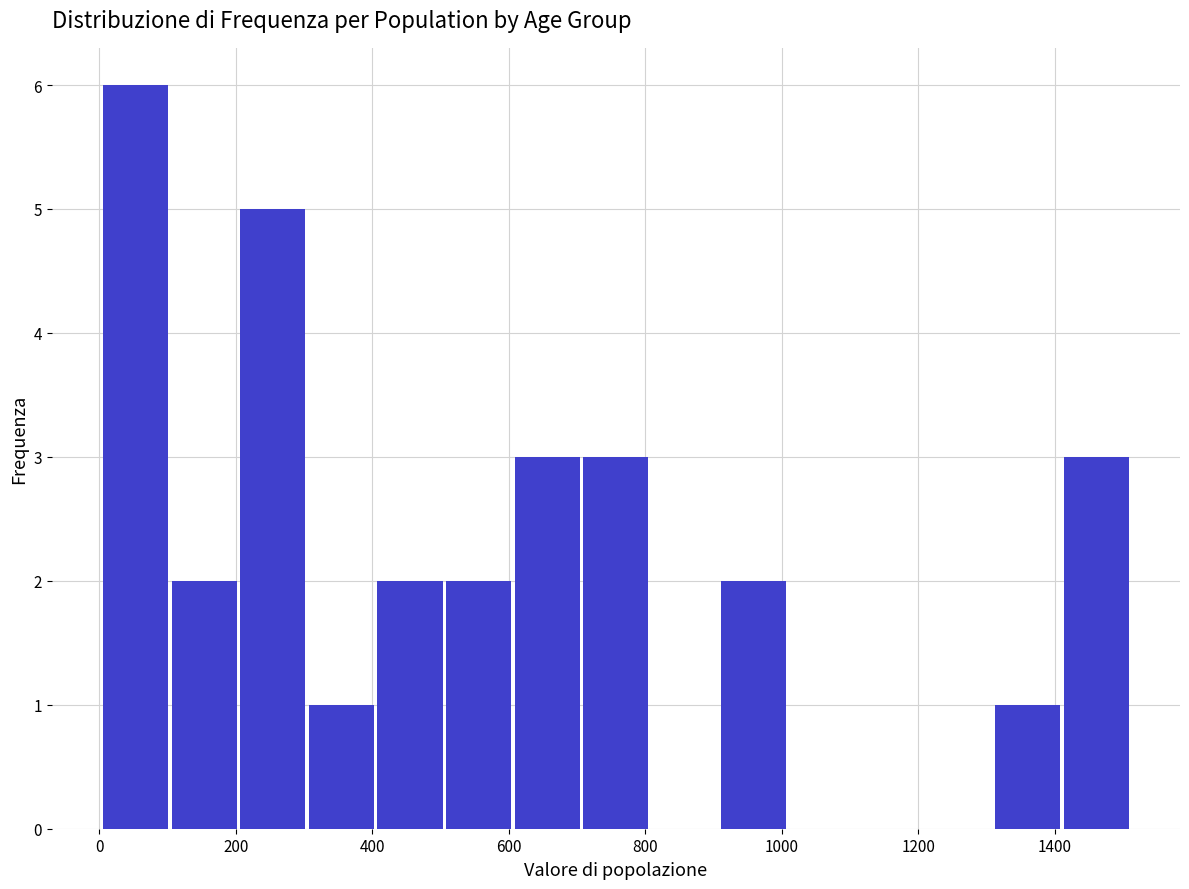

Over which range of the x-axis is the bar tallest?

0 to 100